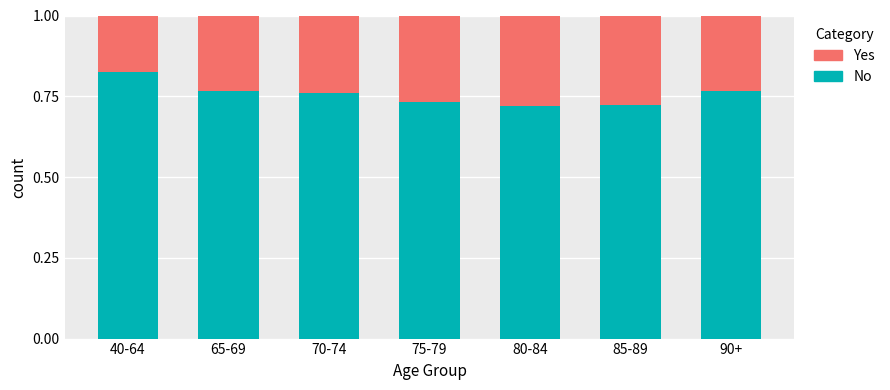

At which label does No reach its peak?

40-64